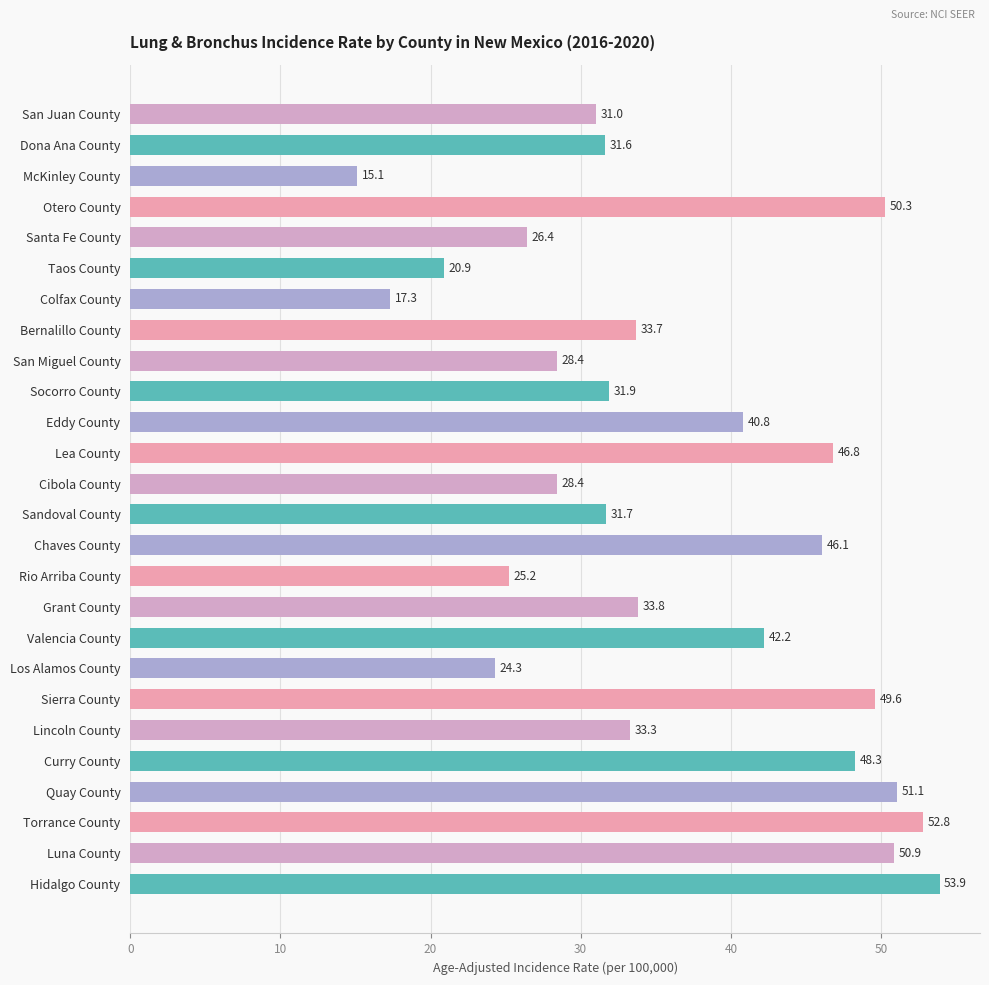

Reading top to bottom, list all the values displayed in this chart.

31.0	31.6	15.1	50.3	26.4	20.9	17.3	33.7	28.4	31.9	40.8	46.8	28.4	31.7	46.1	25.2	33.8	42.2	24.3	49.6	33.3	48.3	51.1	52.8	50.9	53.9